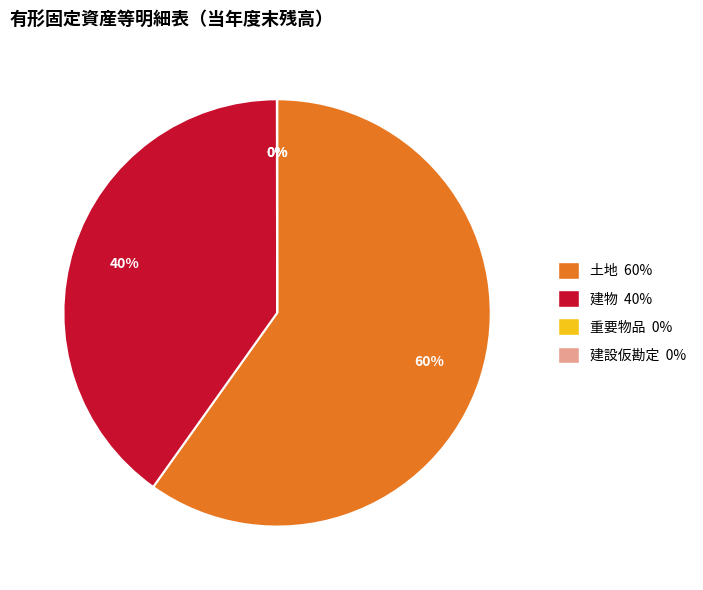

To the nearest percent, what is the combined percentage of 土地 60% and 建物 40%?

100%